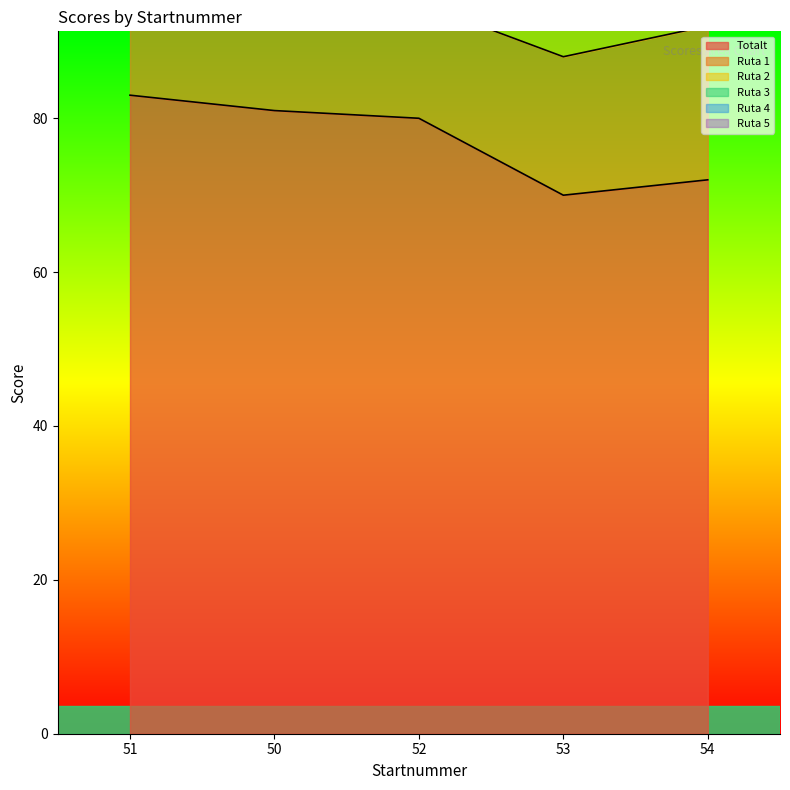

Which series has the largest total across all categories?

Totalt